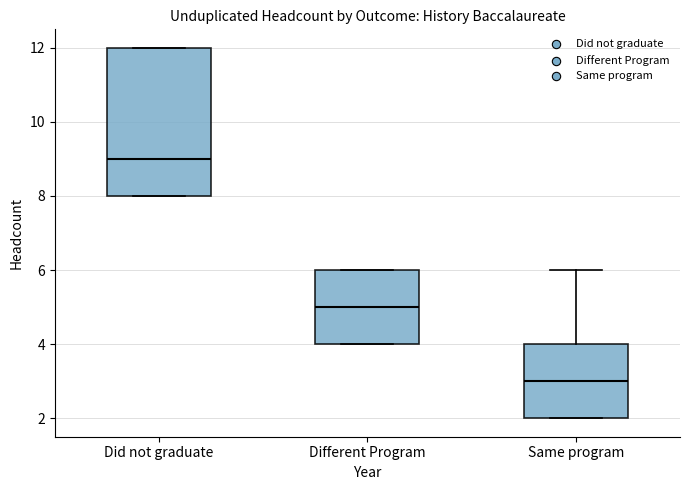

Reading left to right, read every box against the y-axis: the position of its median line, the range the box covers, and the ends of its whiskers. The values are not printed on the chart, so give them approximately, as read against the axis.

Did not graduate: median 9, box 8 to 12, whiskers 8 to 12
Different Program: median 5, box 4 to 6, whiskers 4 to 6
Same program: median 3, box 2 to 4, whiskers 2 to 6